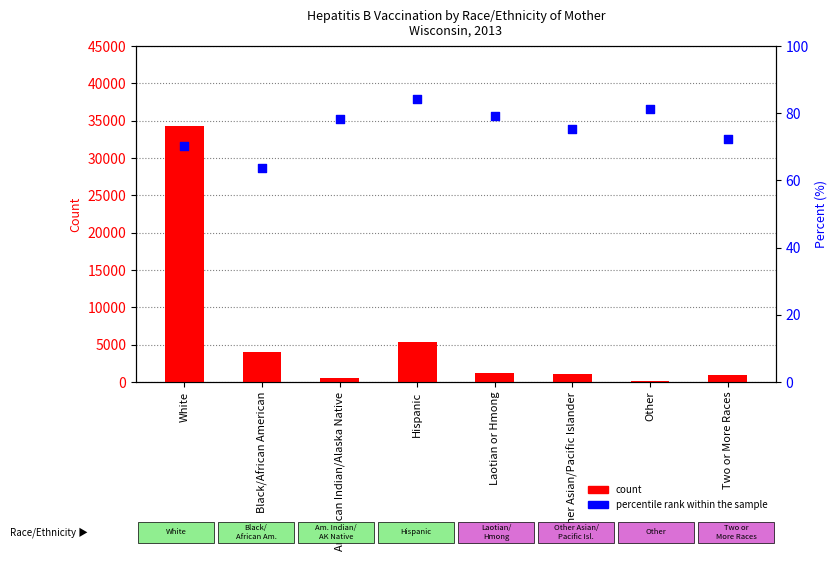

Which series has the largest Y range (max minus min)?

count